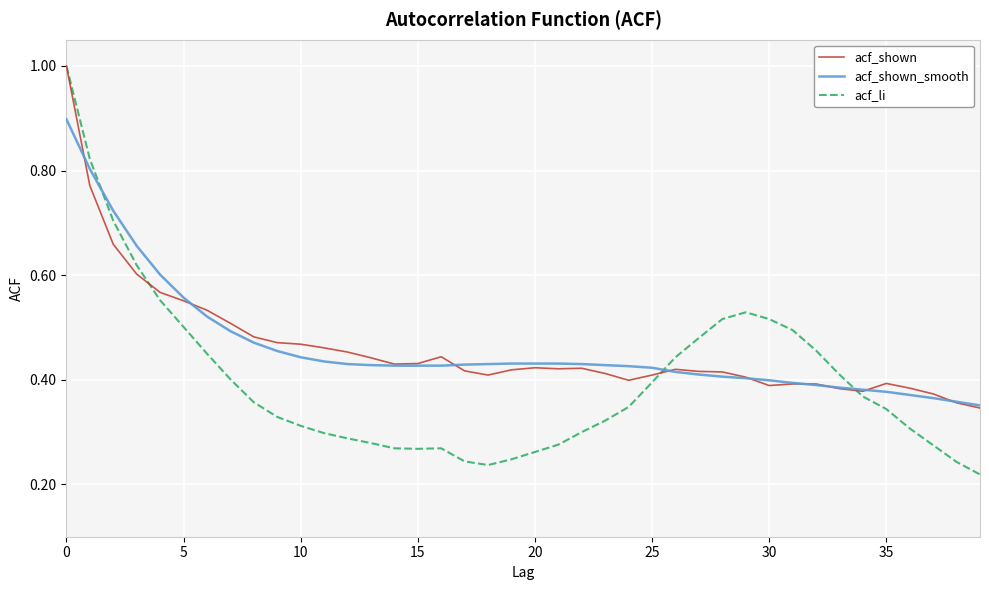

Which series has the widest spread of values?

acf_li